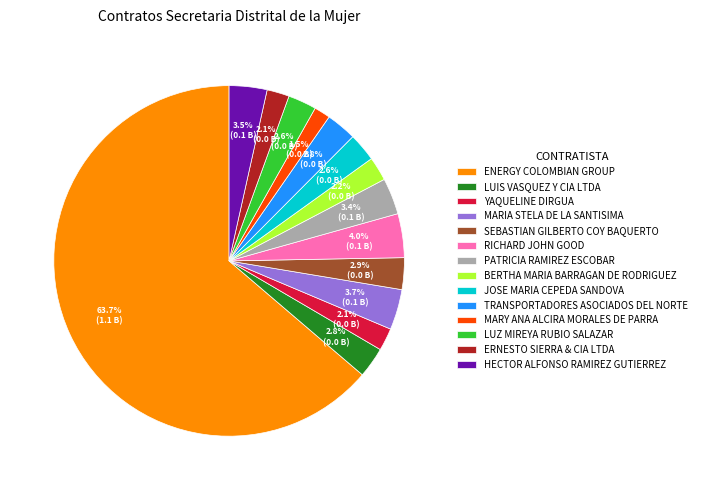

How many segments does this pie chart have?

14